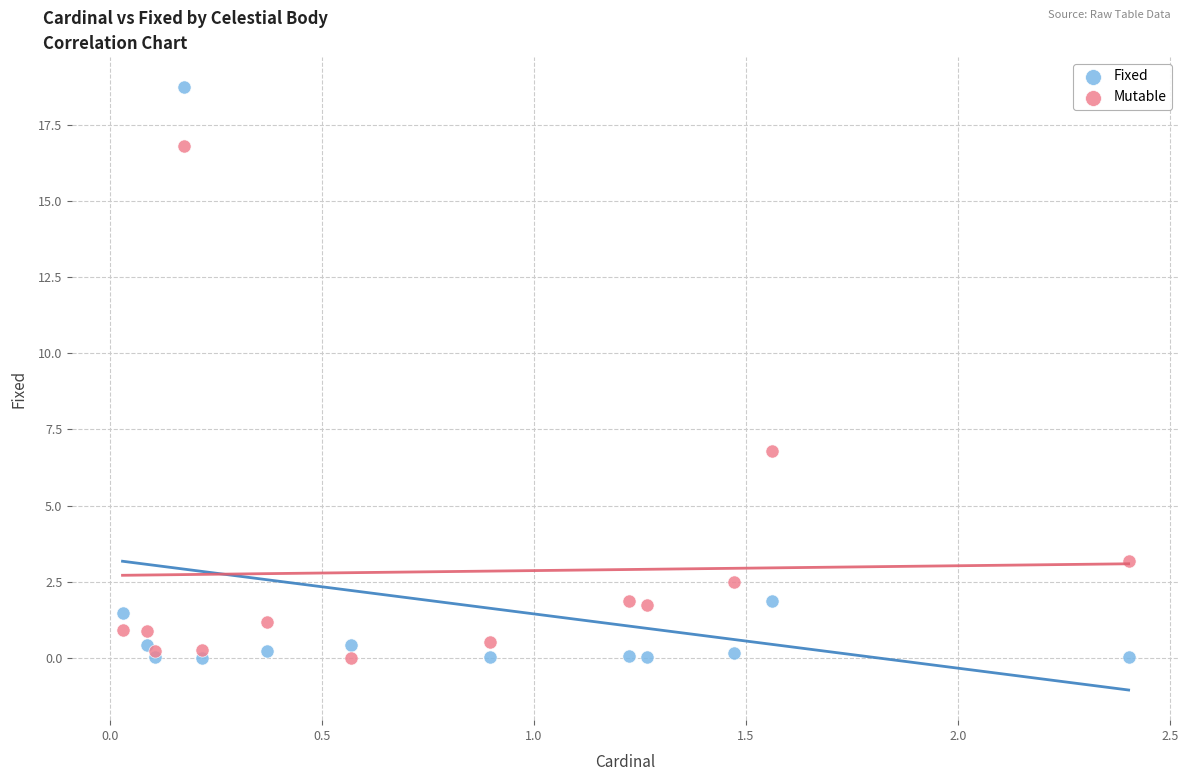

Which series has the widest spread of Y values?

Fixed